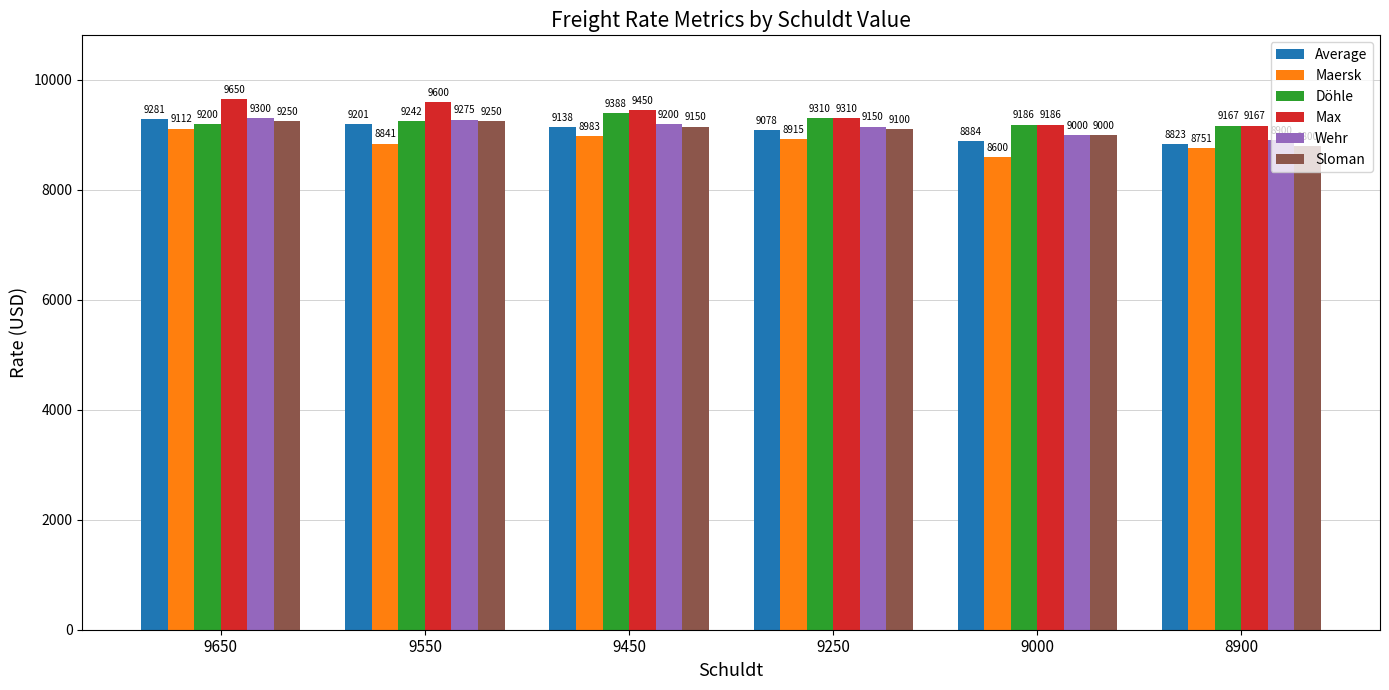

At which category is the sum across all series the highest?

9650